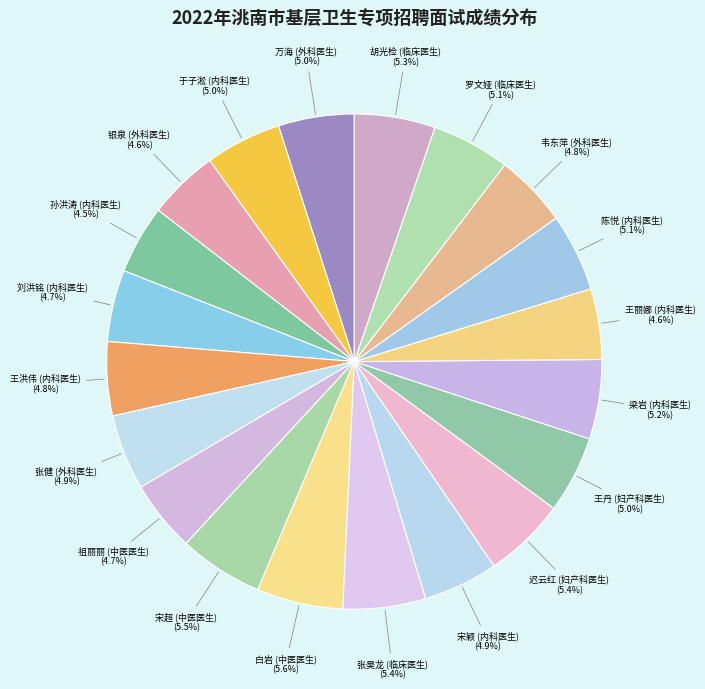

What percentage is the 张昊龙 (临床医生) slice, to the nearest percent?

5%